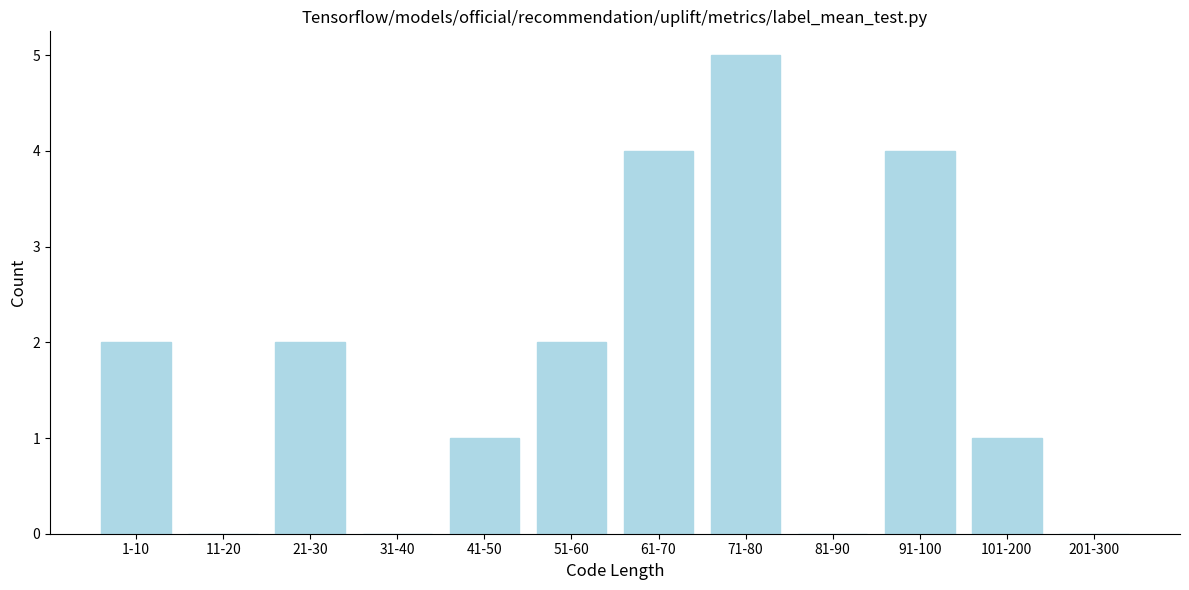

Reading left to right, transcribe all the data shown in this chart.

1-10=2	11-20=0	21-30=2	31-40=0	41-50=1	51-60=2	61-70=4	71-80=5	81-90=0	91-100=4	101-200=1	201-300=0